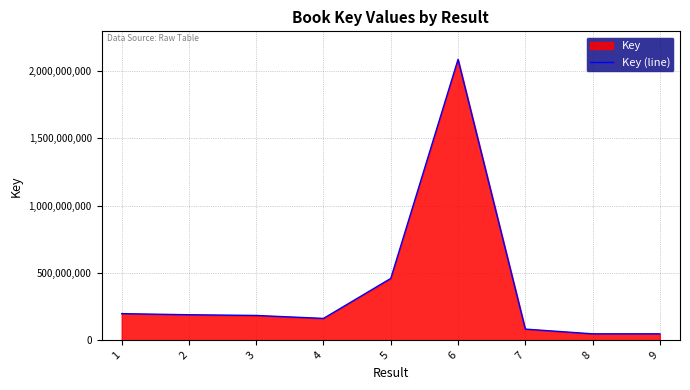

Rank the categories by value from lowest to highest.

9, 8, 7, 4, 3, 2, 1, 5, 6